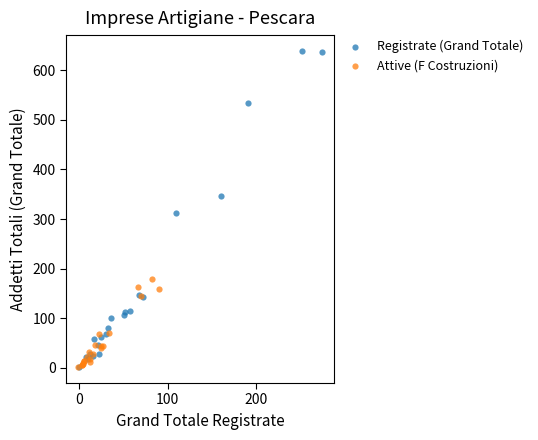

Which series reaches the maximum Y coordinate?

Registrate (Grand Totale)